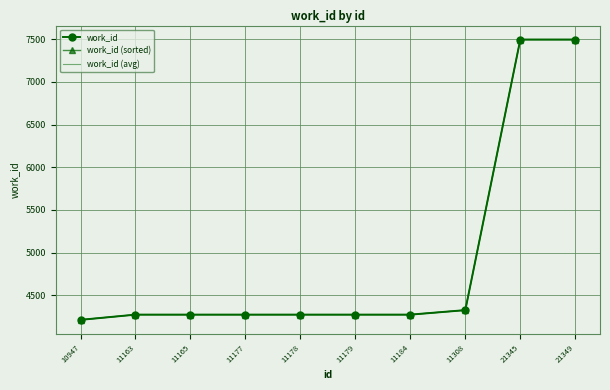

Which series has the largest total across all categories?

work_id